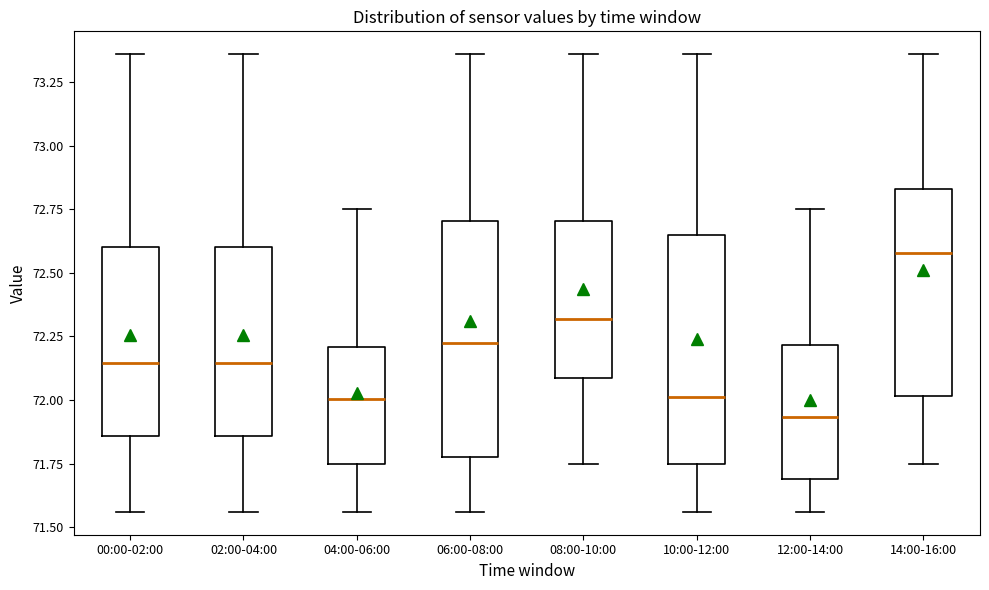

Which box has the highest median line?

14:00-16:00